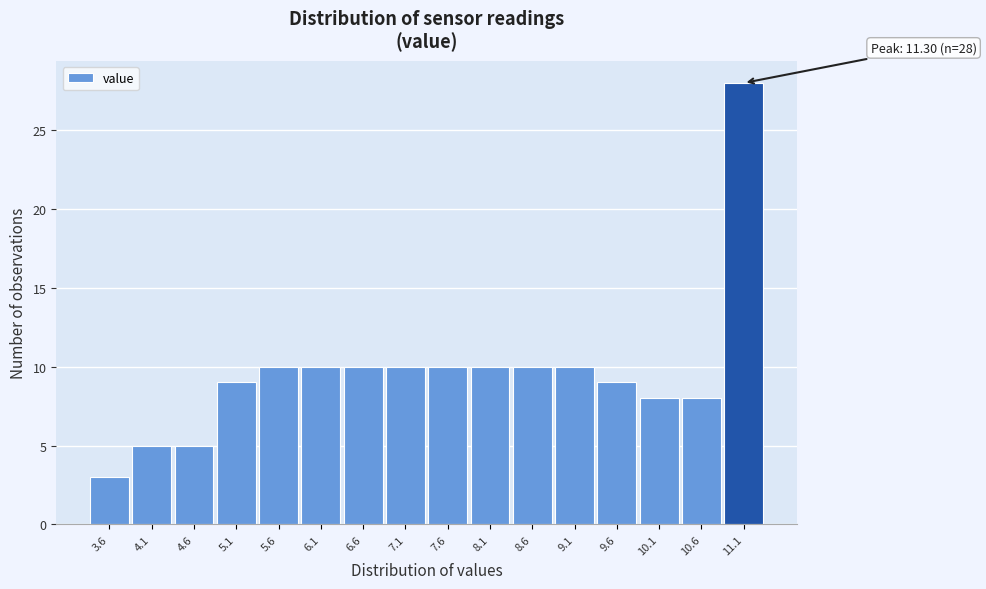

Over which range of the x-axis is the bar tallest?

10.85 to 11.35